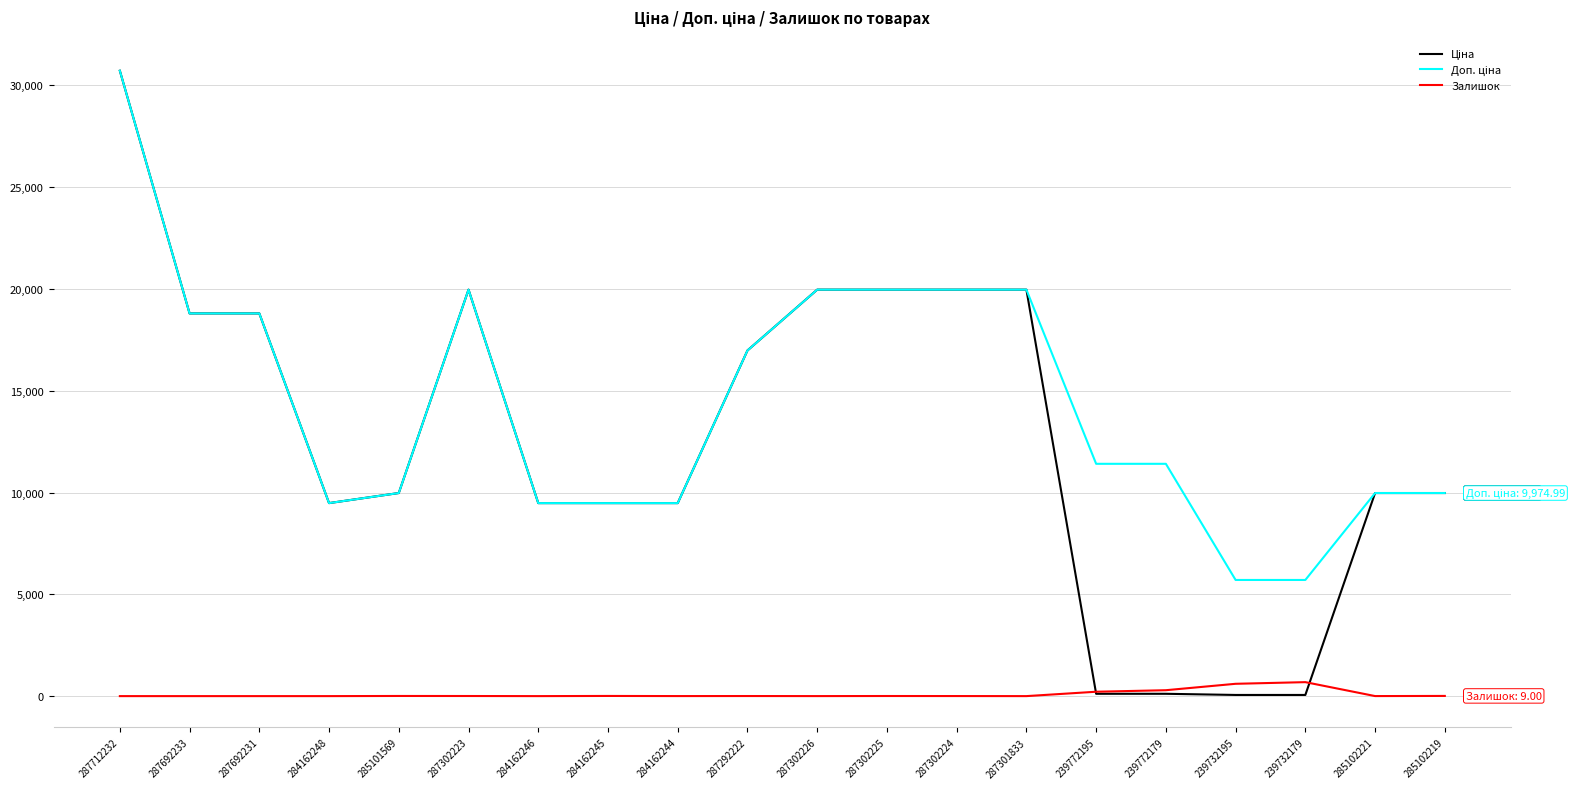

What is the difference between the highest and lowest values at 285101569?

9968.0